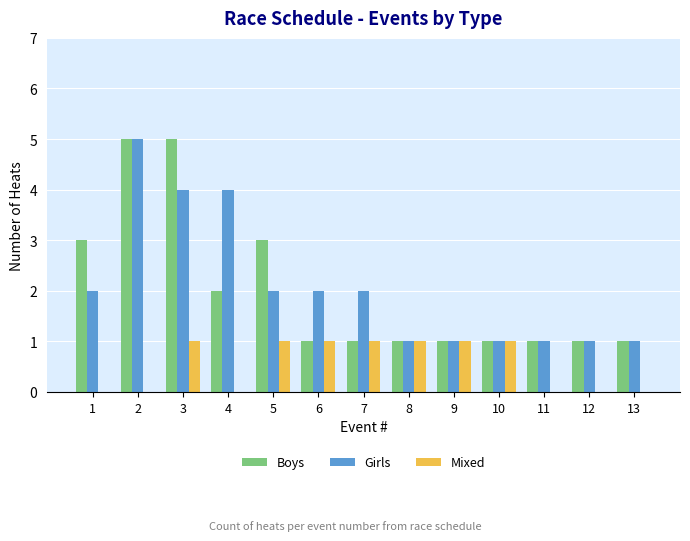

What is the total value across all series at 10?

3